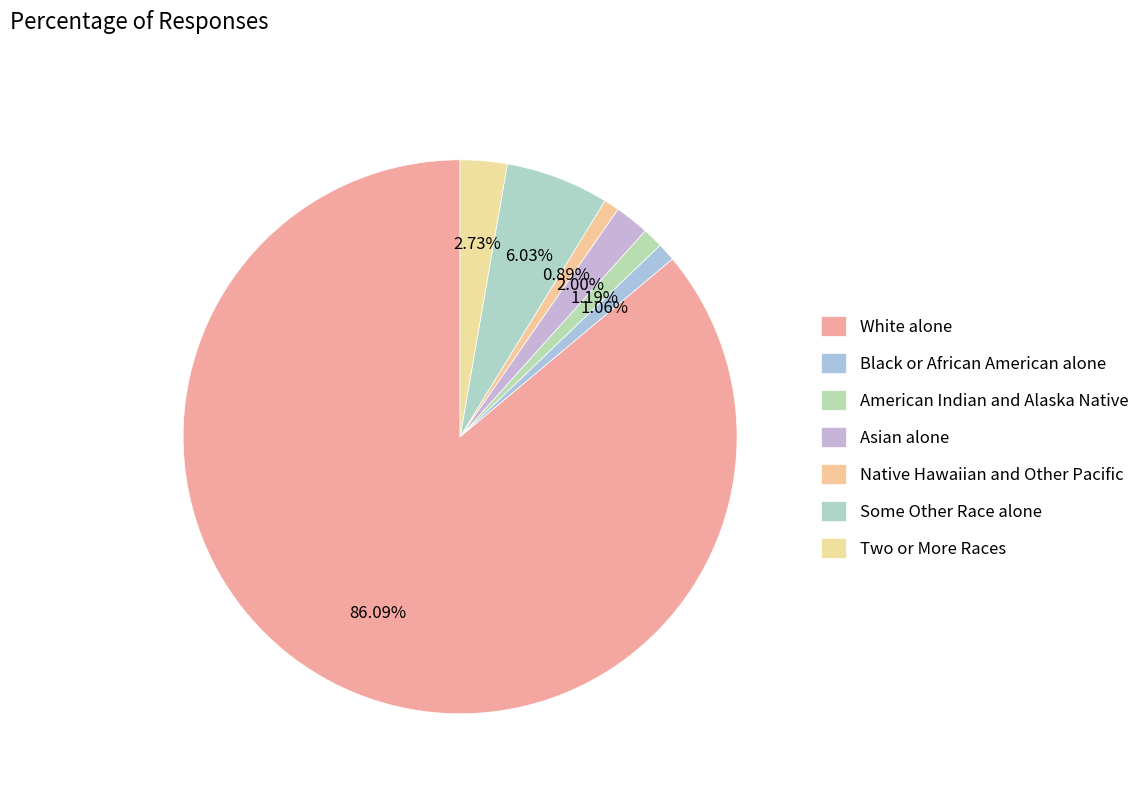

What is the smallest slice in the pie chart?

Native Hawaiian and Other Pacific